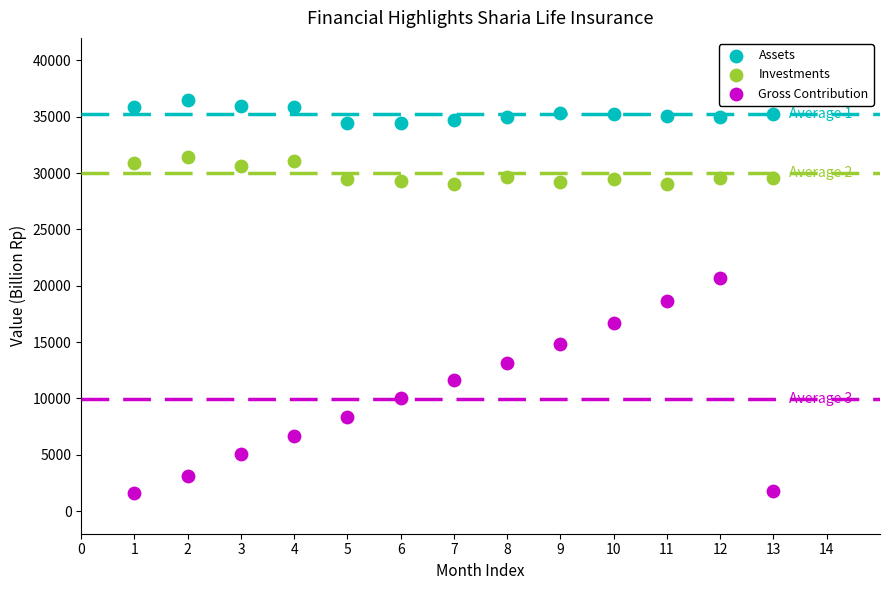

Across all data points, what is the range of X values (max minus min)?

12.0